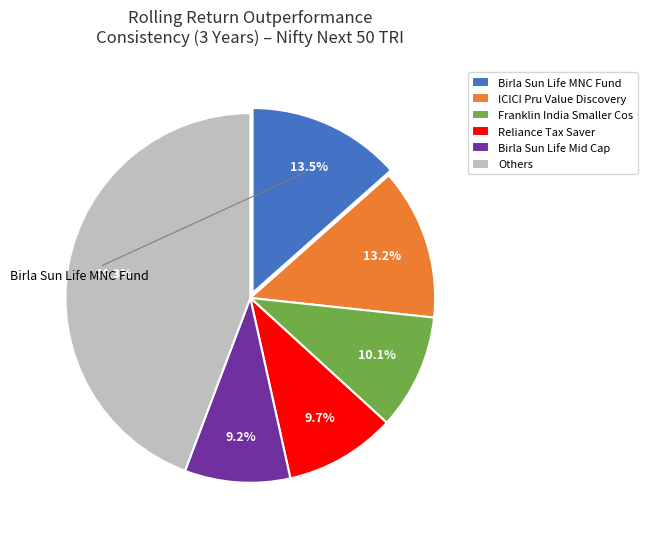

Does any single category account for the majority?

No